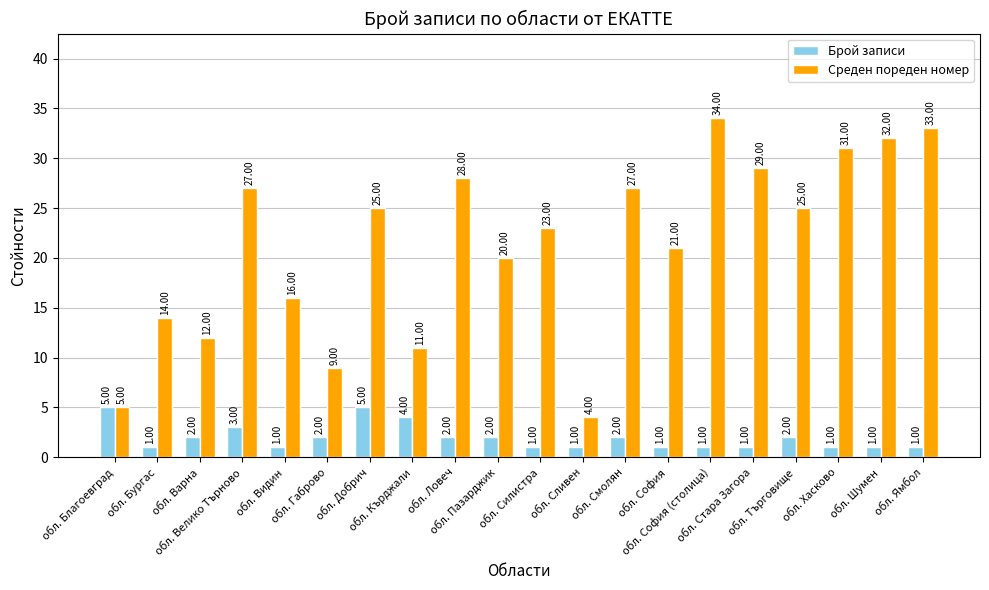

At which category does the chart reach its peak across all series?

обл. София (столица)